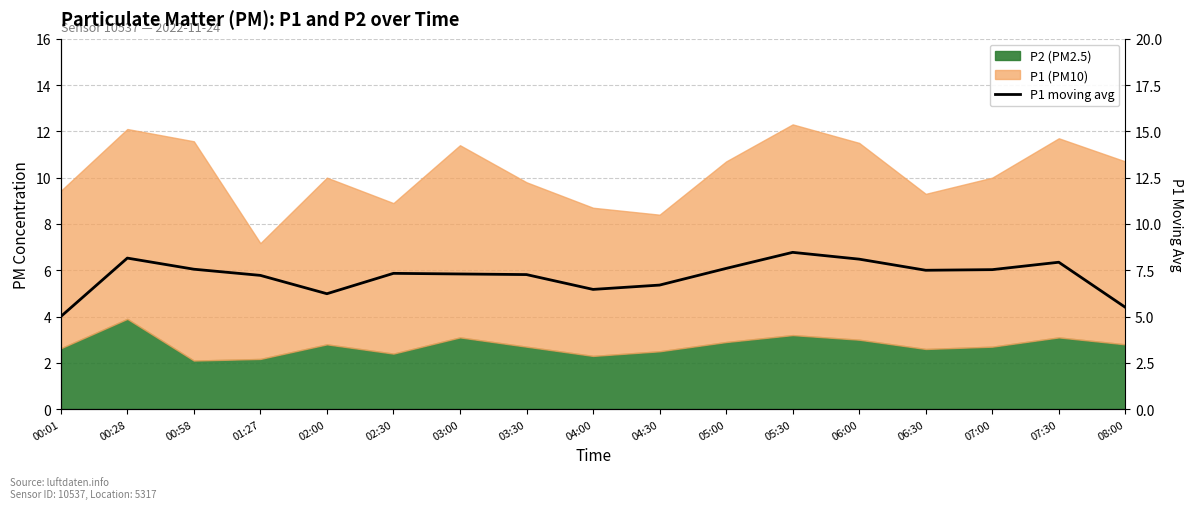

Count the number of categories in the chart.

17